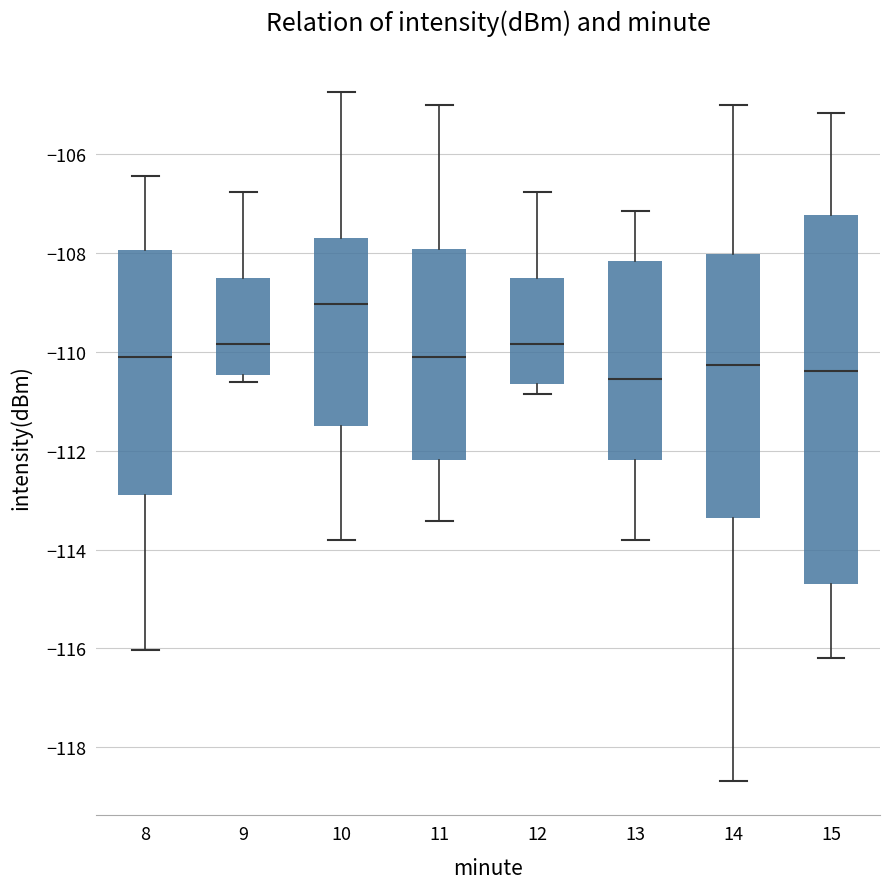

Reading left to right, read every box against the y-axis: the position of its median line, the range the box covers, and the ends of its whiskers. The values are not printed on the chart, so give them approximately, as read against the axis.

8: median -110.2, box -113.0 to -108.0, whiskers -116.0 to -106.4
9: median -109.8, box -110.4 to -108.6, whiskers -110.6 to -106.8
10: median -109.0, box -111.6 to -107.6, whiskers -113.8 to -104.8
11: median -110.2, box -112.2 to -108.0, whiskers -113.4 to -105.0
12: median -109.8, box -110.6 to -108.6, whiskers -110.8 to -106.8
13: median -110.6, box -112.2 to -108.2, whiskers -113.8 to -107.2
14: median -110.2, box -113.4 to -108.0, whiskers -118.6 to -105.0
15: median -110.4, box -114.8 to -107.2, whiskers -116.2 to -105.2